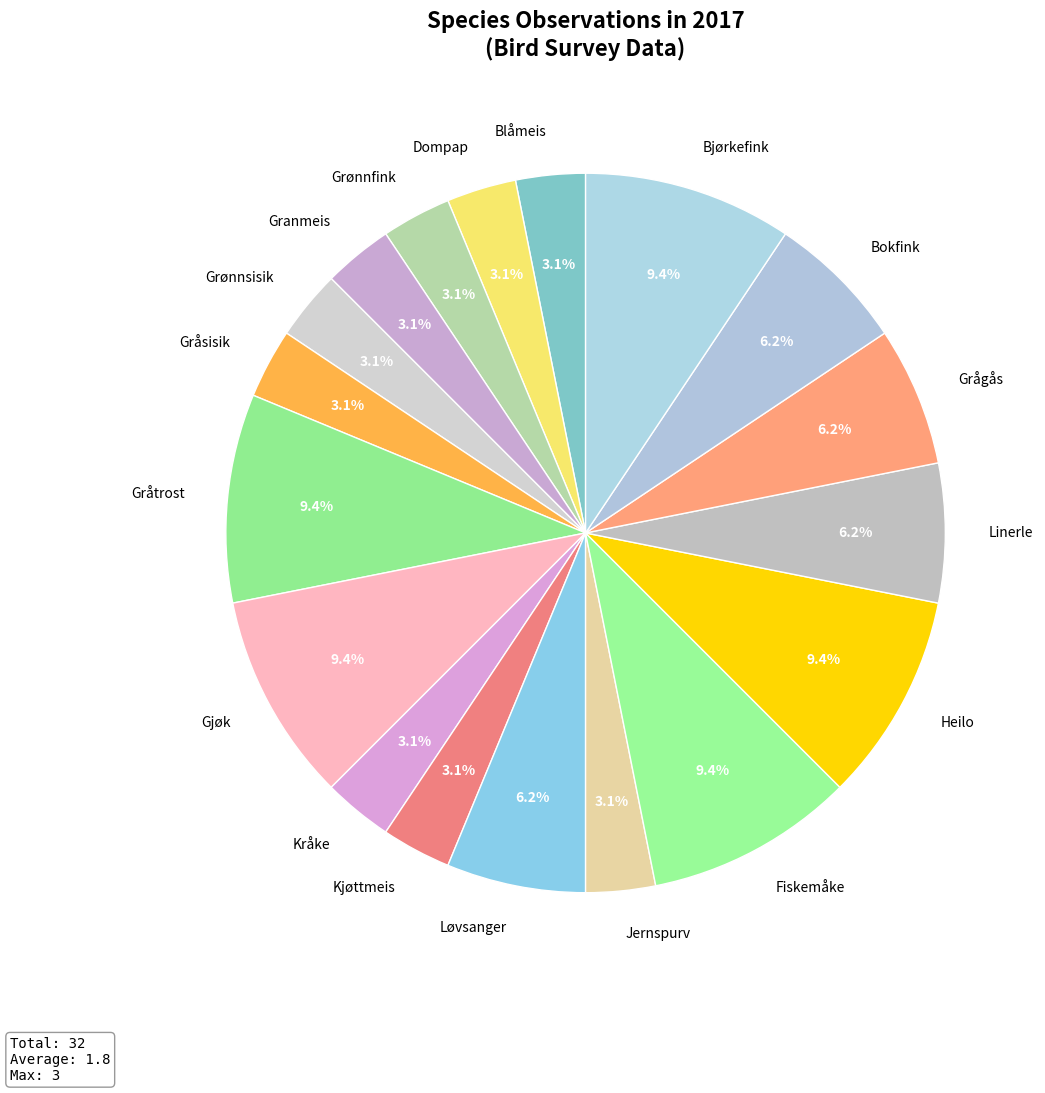

Does Gråsisik account for over 50% of the chart?

No